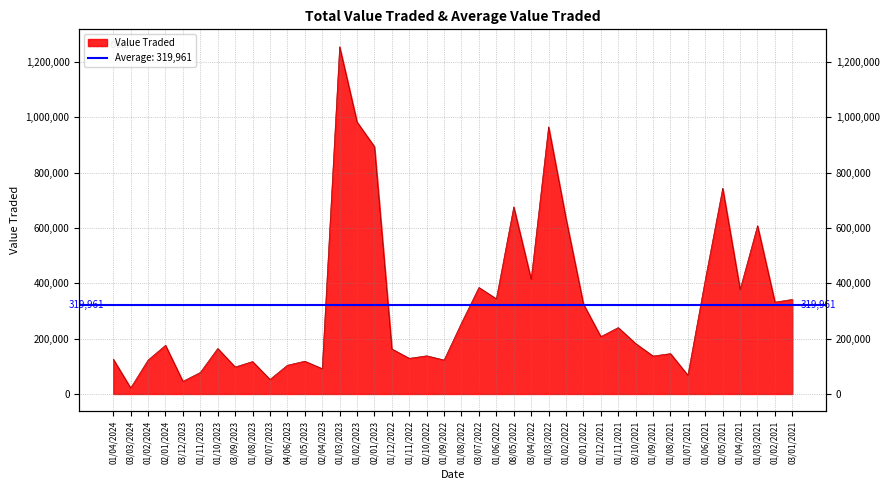

Reading left to right, list all the values displayed in this chart.

01/04/2024=126014	03/03/2024=21791	01/02/2024=122711	02/01/2024=175938	03/12/2023=45712	01/11/2023=77879	01/10/2023=164571	03/09/2023=97560	01/08/2023=117316	02/07/2023=52640	04/06/2023=103890	01/05/2023=118598	02/04/2023=91545	01/03/2023=1254941	01/02/2023=982773	02/01/2023=893823	01/12/2022=162829	01/11/2022=128887	02/10/2022=138021	01/09/2022=122850	01/08/2022=256751	03/07/2022=384989	01/06/2022=343981	08/05/2022=676207	03/04/2022=414044	01/03/2022=965605	01/02/2022=634167	02/01/2022=325356	01/12/2021=207344	01/11/2021=240000	03/10/2021=182437	01/09/2021=137183	01/08/2021=145969	01/07/2021=67881	01/06/2021=413071	02/05/2021=743627	01/04/2021=377728	01/03/2021=608089	01/02/2021=331936	03/01/2021=341768